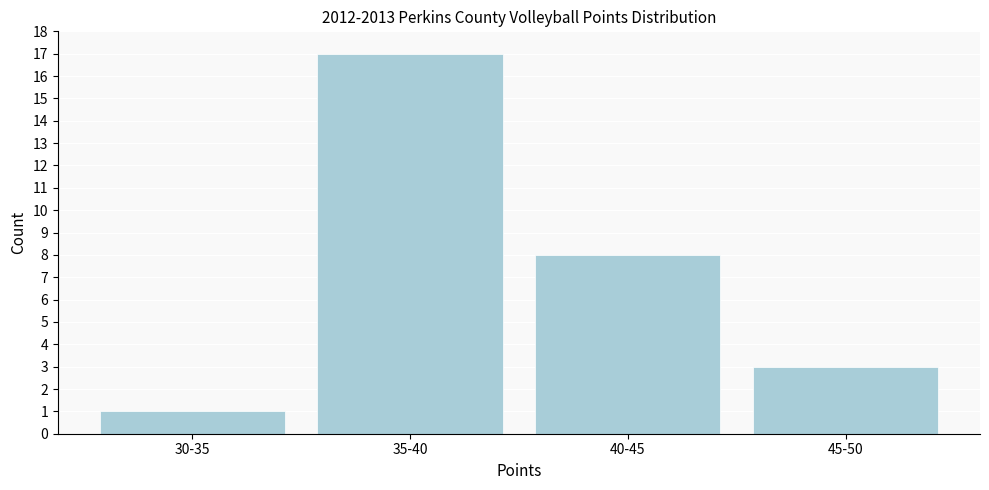

Reading right to left, list all the values displayed in this chart.

45-50=3	40-45=8	35-40=17	30-35=1